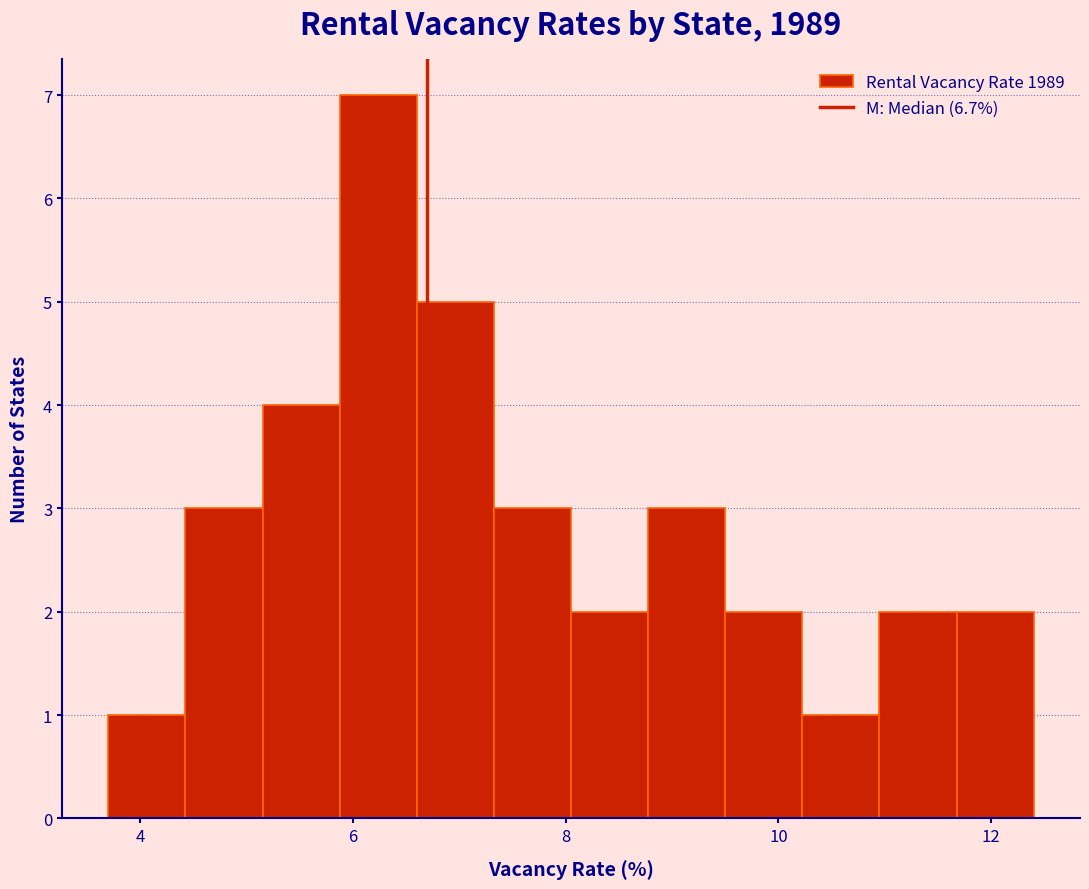

Around what value on the x-axis is the tallest bar? Give the approximate position of its centre, as read against the axis.

6.2